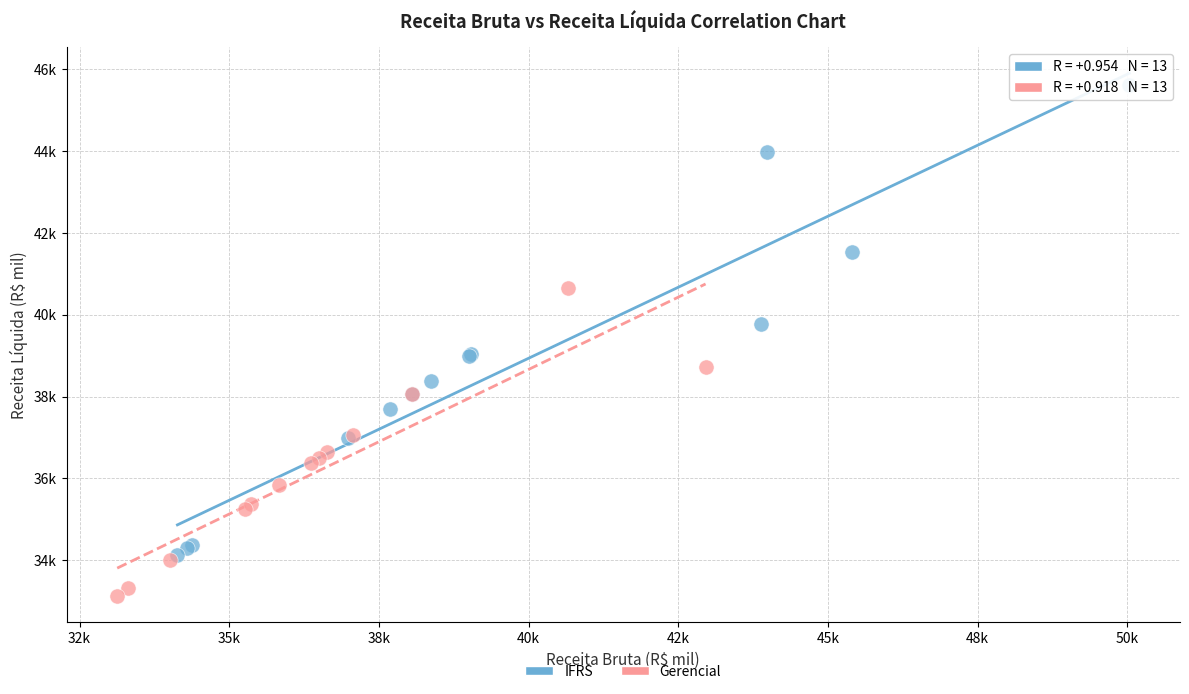

What are all the series names shown in the legend?

IFRS, Gerencial